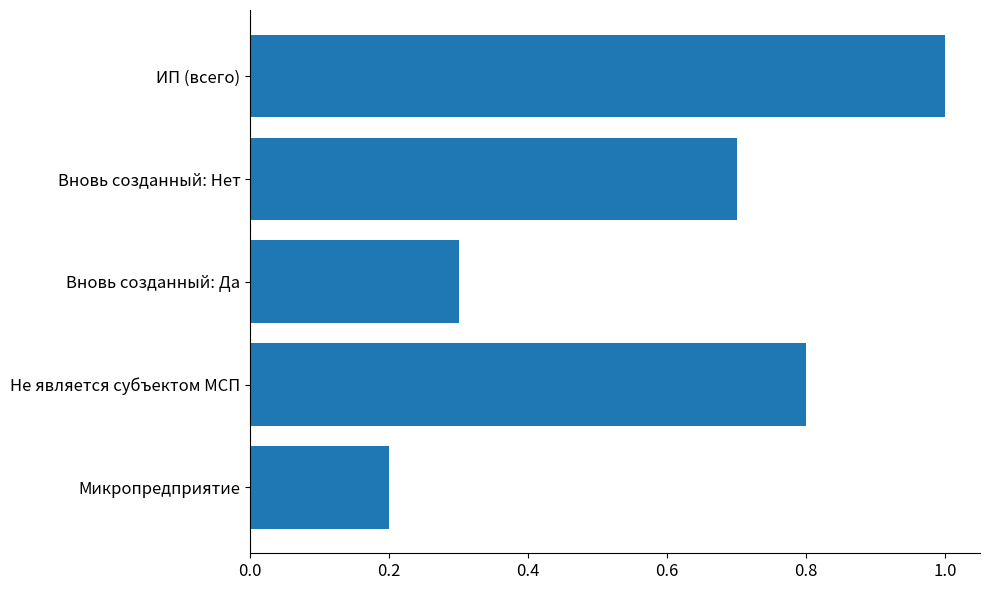

Is it true that the value at Не является субъектом МСП is 1.3?

False